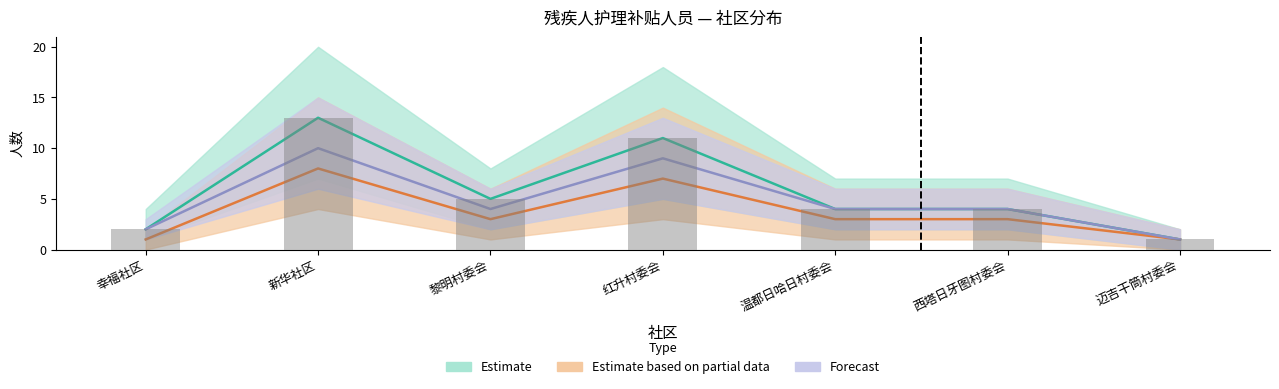

Are the bars grouped side by side (vs. stacked)?

Yes